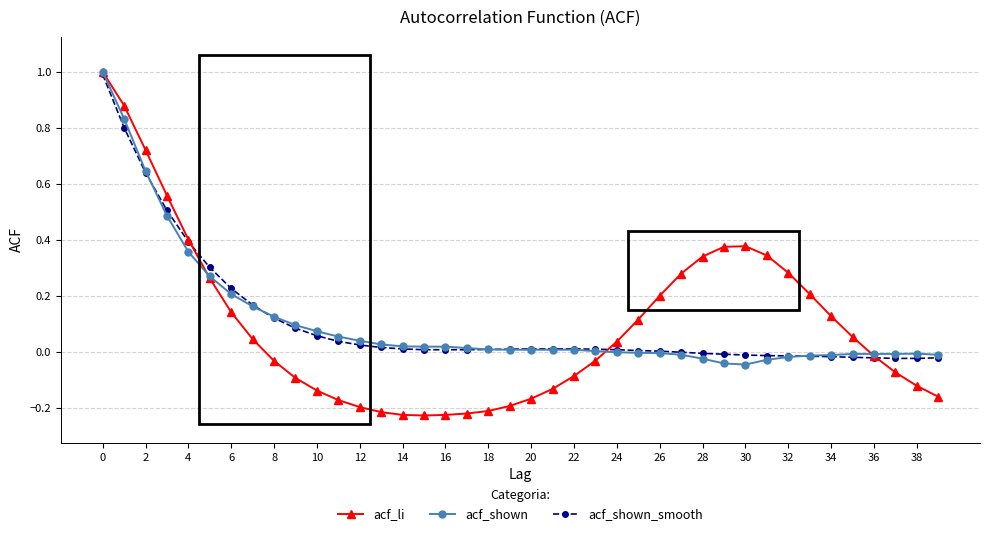

What is the greatest value displayed?

1.0